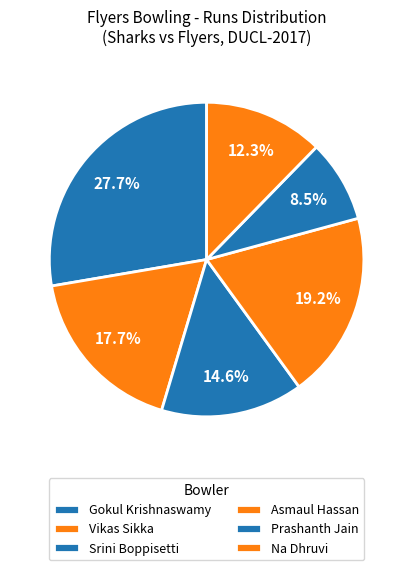

What is the largest slice in the pie chart?

Gokul Krishnaswamy